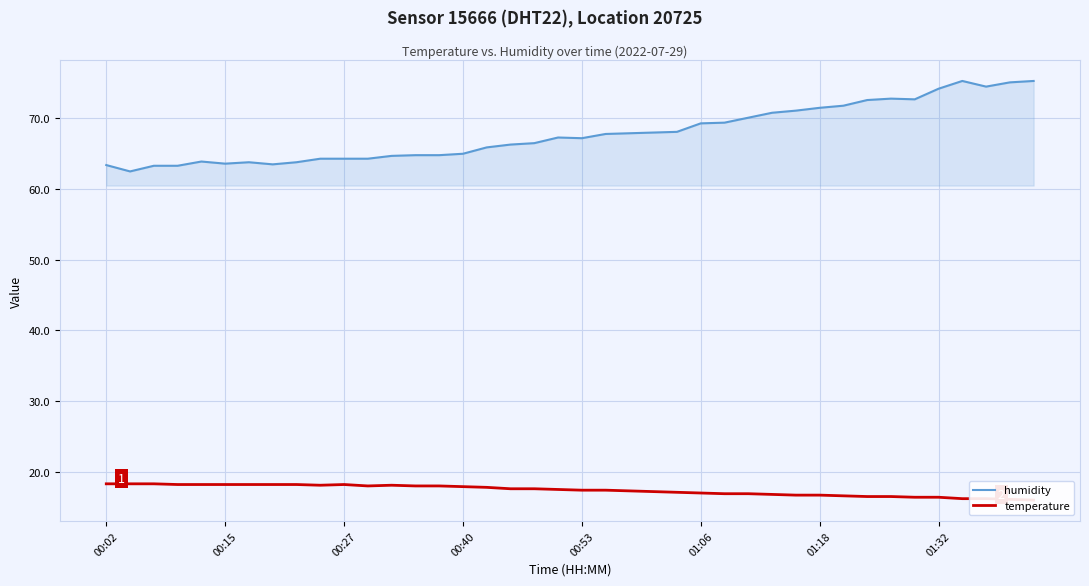

The temperature series shows 25.5 at 01:06. True or false?

False